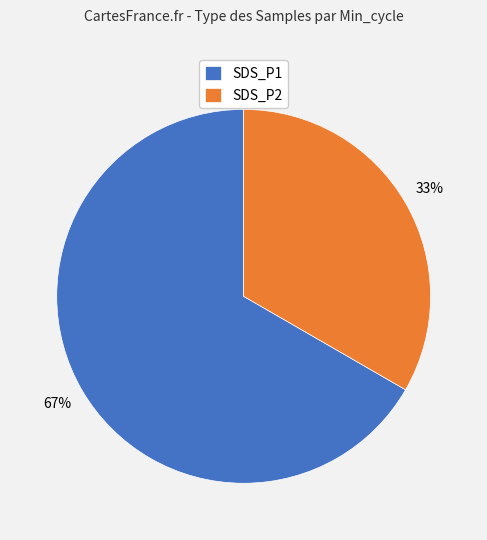

To the nearest percent, what portion does SDS_P1 represent?

67%